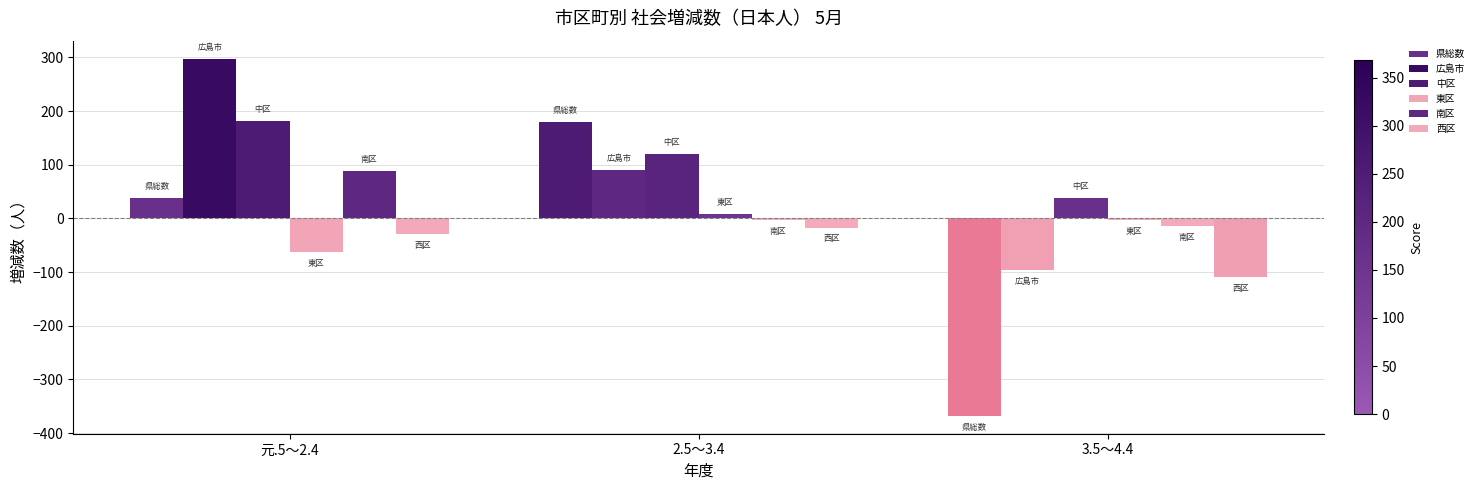

What is the sum of all 県総数 values?

-150